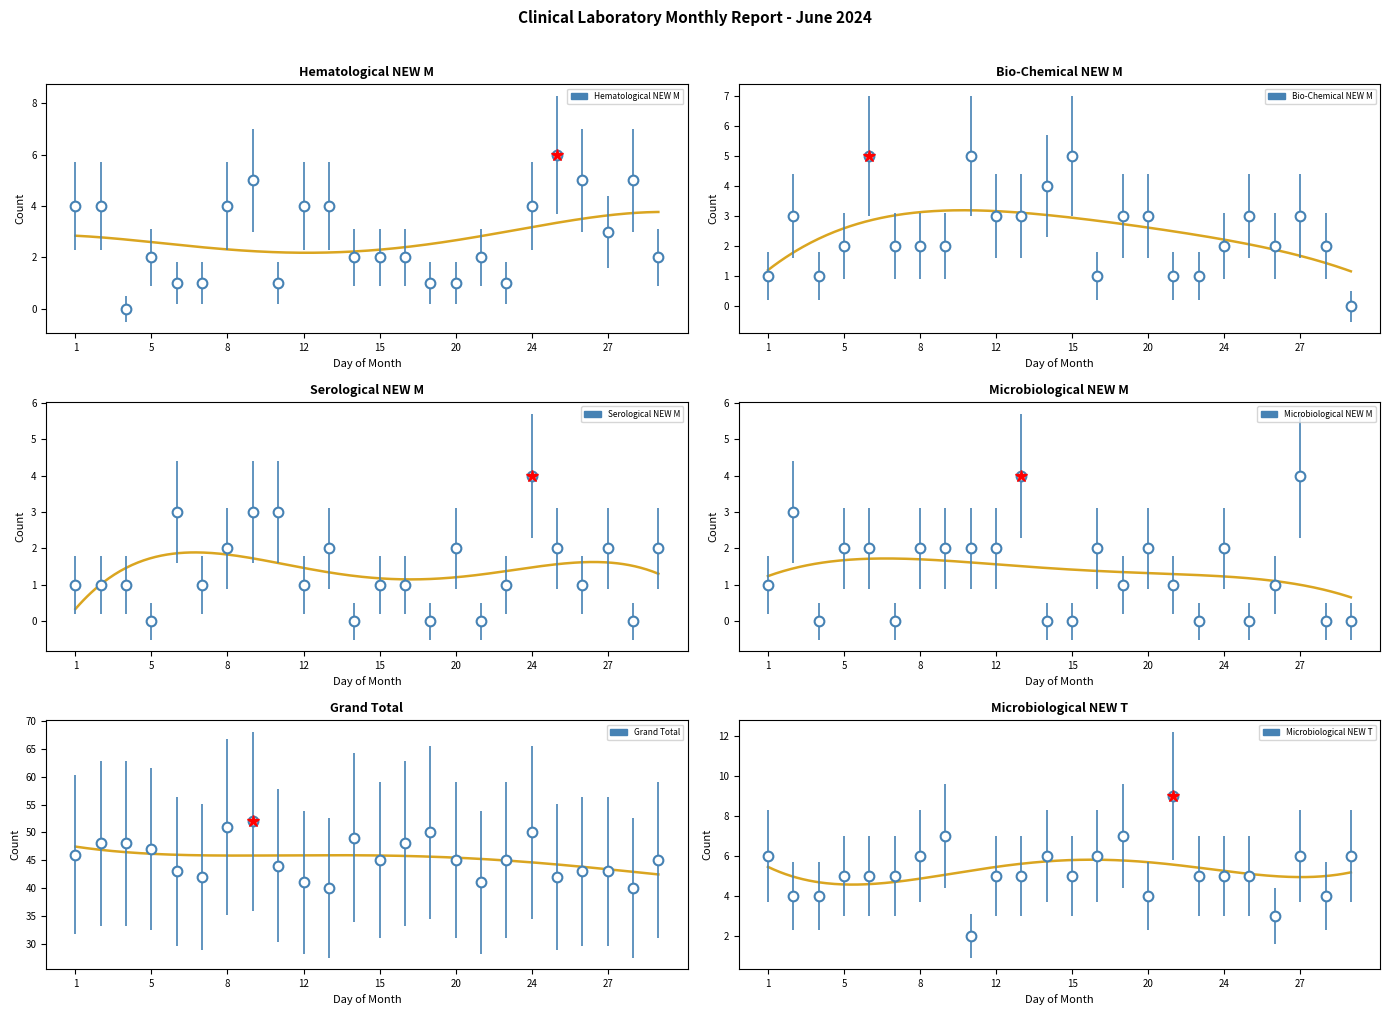

Reading right to left, list all the values displayed in this chart.

Hematological NEW M (col_4): 2	5	3	5	6	4	1	2	1	1	2	2	2	4	4	1	5	4	1	1	2	0	4	4
Bio-Chemical NEW M (col_11): 0	2	3	2	3	2	1	1	3	3	1	5	4	3	3	5	2	2	2	5	2	1	3	1
Serological NEW M (col_18): 2	0	2	1	2	4	1	0	2	0	1	1	0	2	1	3	3	2	1	3	0	1	1	1
Microbiological NEW M (col_25): 0	0	4	1	0	2	0	1	2	1	2	0	0	4	2	2	2	2	0	2	2	0	3	1
Grand Total (col_29): 45	40	43	43	42	50	45	41	45	50	48	45	49	40	41	44	52	51	42	43	47	48	48	46
Microbiological NEW T (col_23): 6	4	6	3	5	5	5	9	4	7	6	5	6	5	5	2	7	6	5	5	5	4	4	6